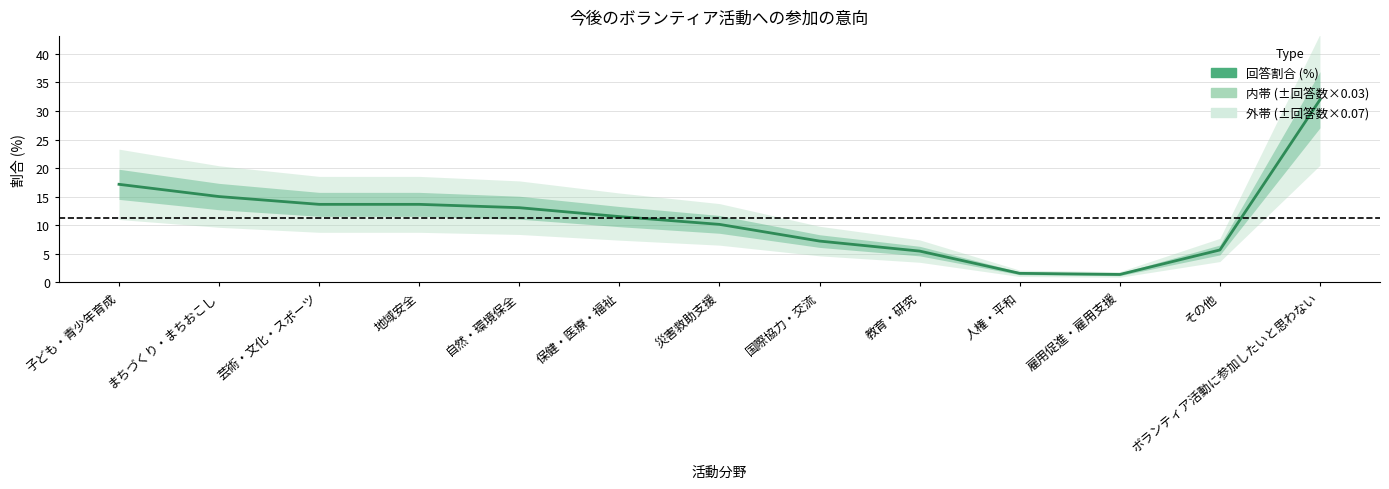

What is the average value?

11.3